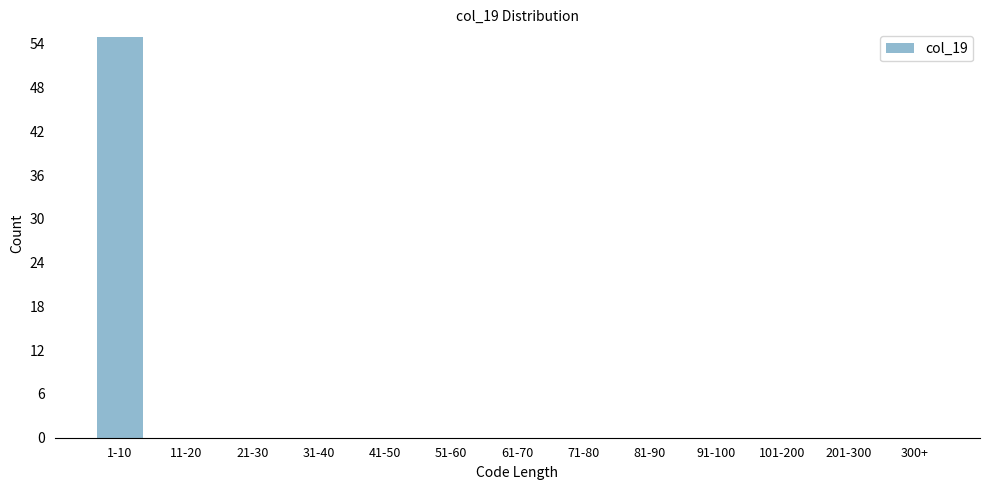

Reading left to right, transcribe all the data shown in this chart.

1-10=55	11-20=0	21-30=0	31-40=0	41-50=0	51-60=0	61-70=0	71-80=0	81-90=0	91-100=0	101-200=0	201-300=0	300+=0